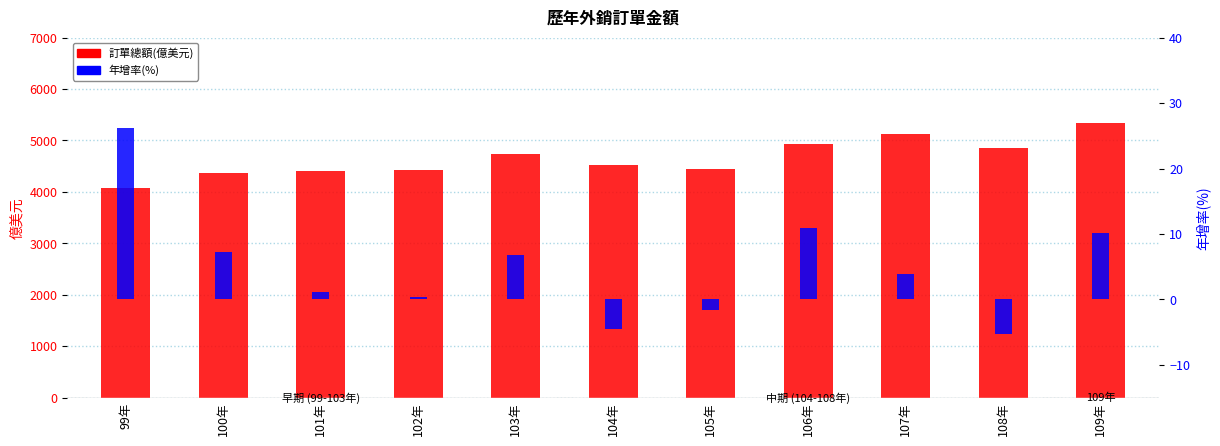

At which label does 訂單總額(億美元) first exceed 4518?

103年